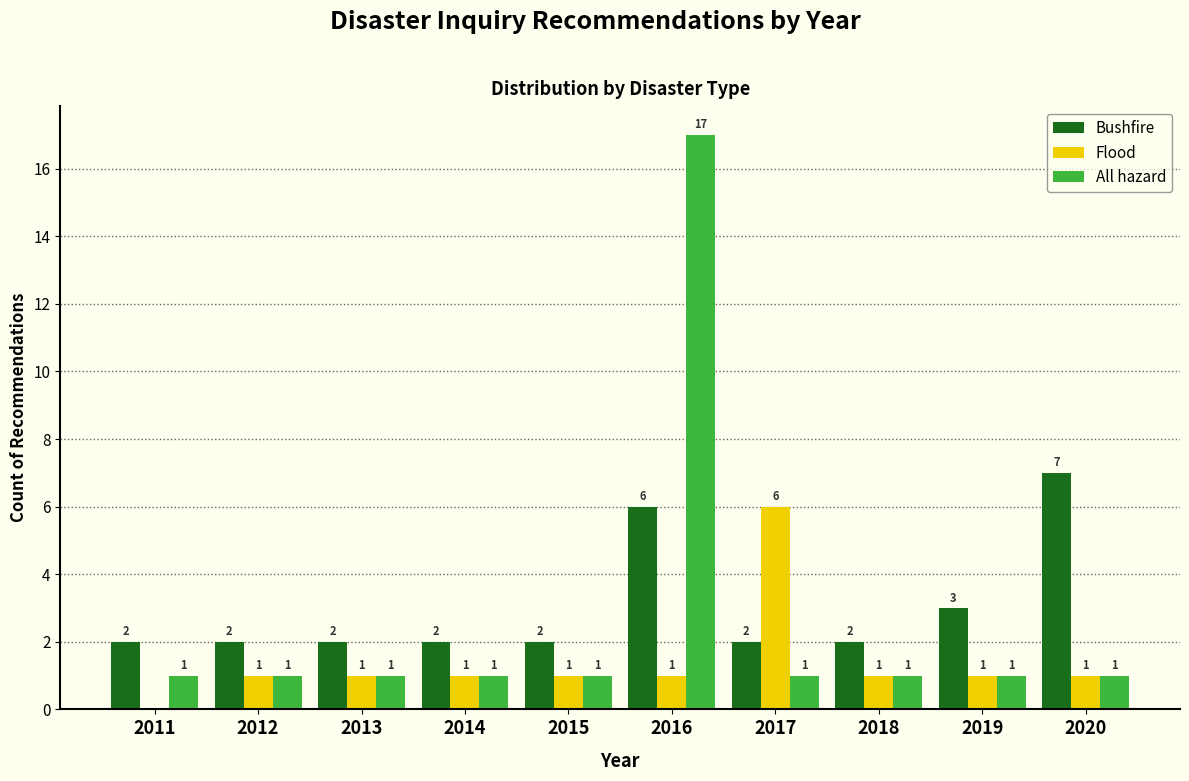

Reading right to left, list all the values displayed in this chart.

Bushfire: 2020=7	2019=3	2018=2	2017=2	2016=6	2015=2	2014=2	2013=2	2012=2	2011=2
Flood: 2020=1	2019=1	2018=1	2017=6	2016=1	2015=1	2014=1	2013=1	2012=1	2011=0
All hazard: 2020=1	2019=1	2018=1	2017=1	2016=17	2015=1	2014=1	2013=1	2012=1	2011=1